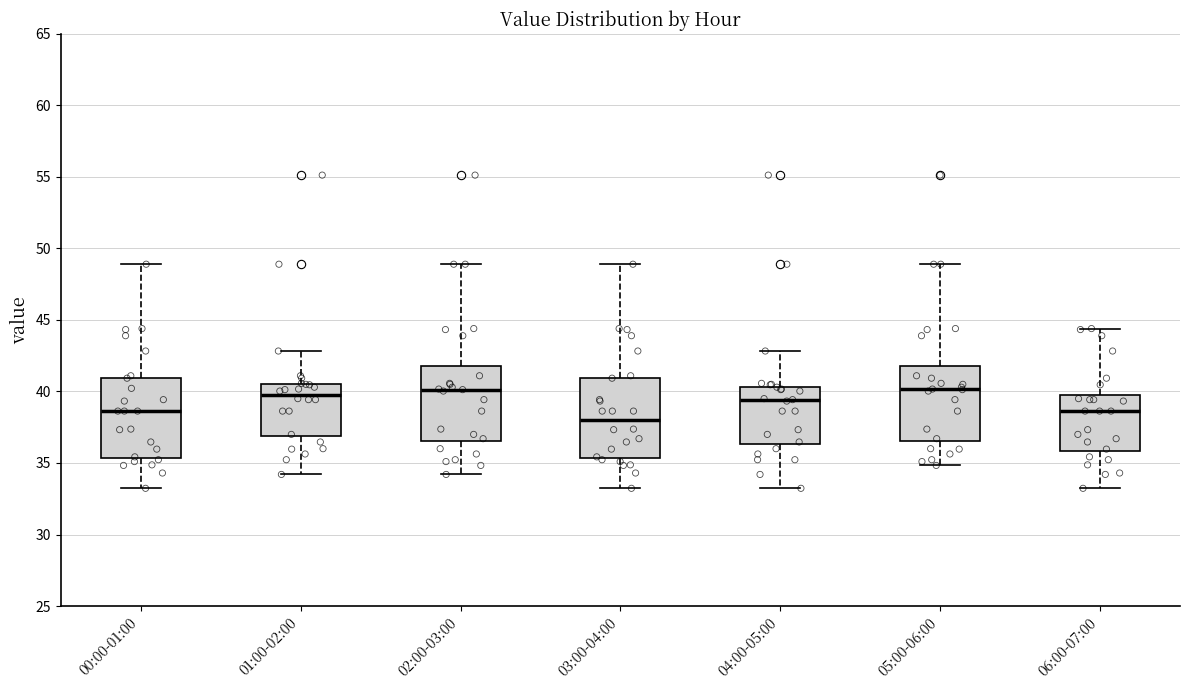

Reading left to right, transcribe this box plot: for each box, give where its median line is, the range the box spans, and where its two whiskers end, as read against the y-axis. The values are not printed on the chart, so give them approximately, as read against the axis.

00:00-01:00: median 38.5, box 35.5 to 41.0, whiskers 33.0 to 49.0
01:00-02:00: median 40.0, box 37.0 to 40.5, whiskers 34.0 to 43.0
02:00-03:00: median 40.0, box 36.5 to 42.0, whiskers 34.0 to 49.0
03:00-04:00: median 38.0, box 35.5 to 41.0, whiskers 33.0 to 49.0
04:00-05:00: median 39.5, box 36.5 to 40.5, whiskers 33.0 to 43.0
05:00-06:00: median 40.0, box 36.5 to 42.0, whiskers 35.0 to 49.0
06:00-07:00: median 38.5, box 36.0 to 39.5, whiskers 33.0 to 44.5